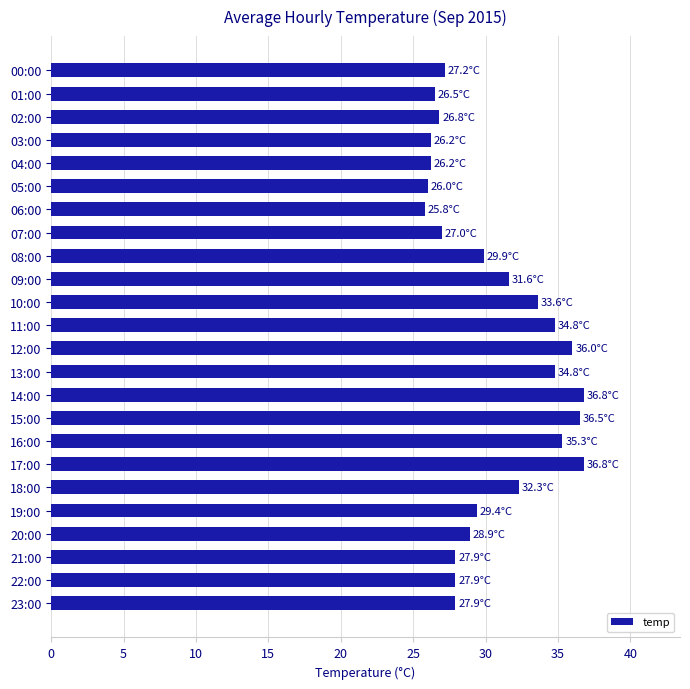

How many series are shown in this chart?

1